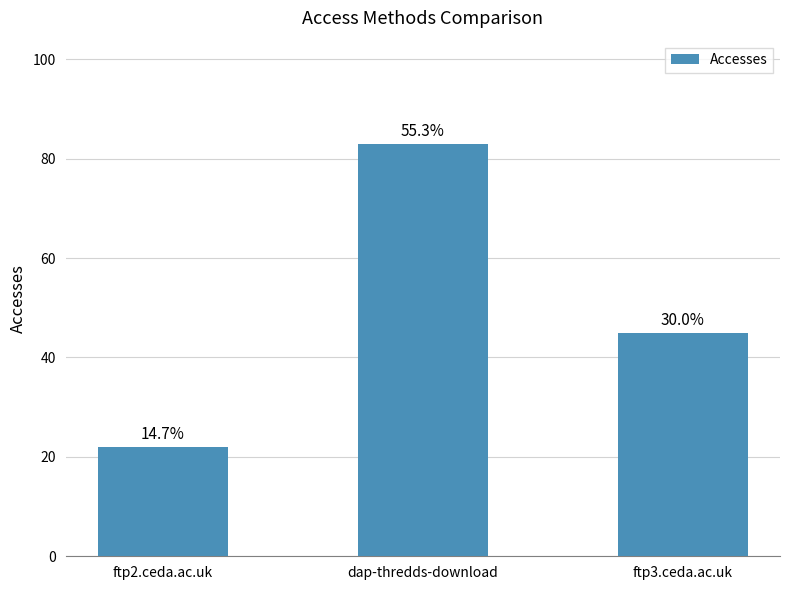

What is the sum of all values?

150